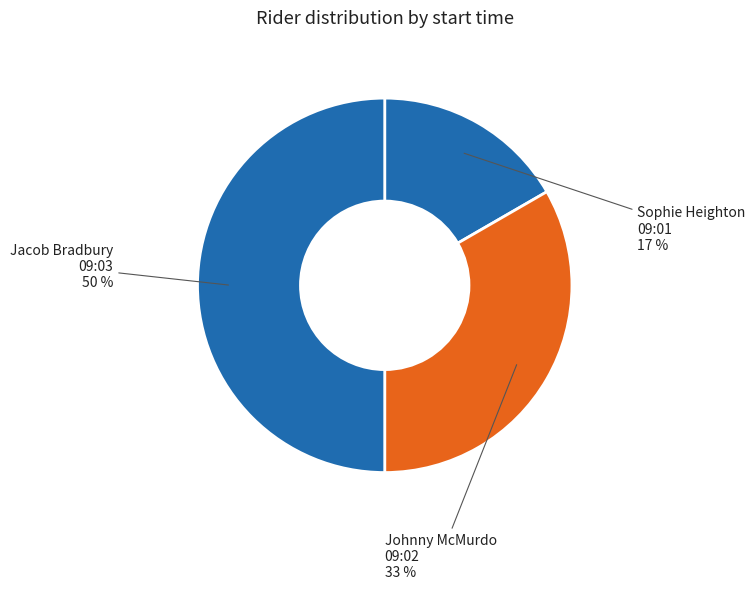

To the nearest percent, what is the average slice percentage?

33%